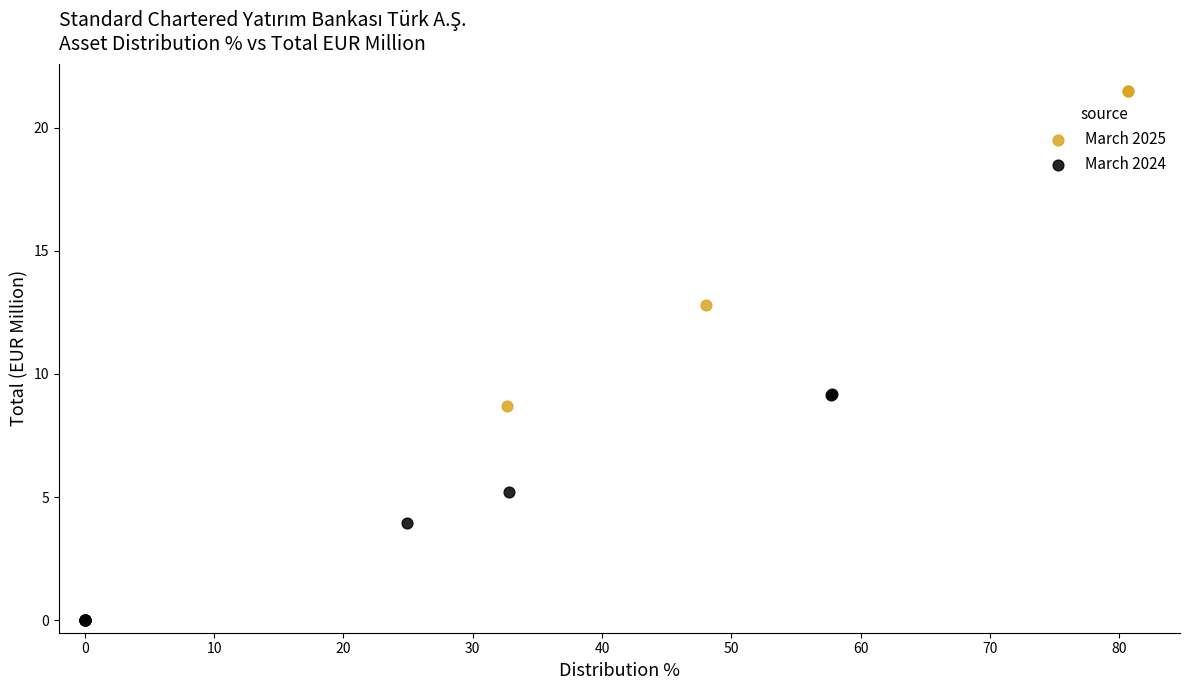

Which series contains the highest Y value?

March 2025